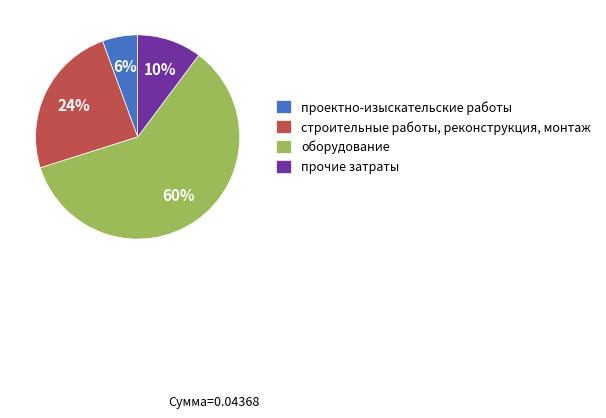

Rank the categories by value from highest to lowest.

оборудование, строительные работы, реконструкция, монтаж, прочие затраты, проектно-изыскательские работы